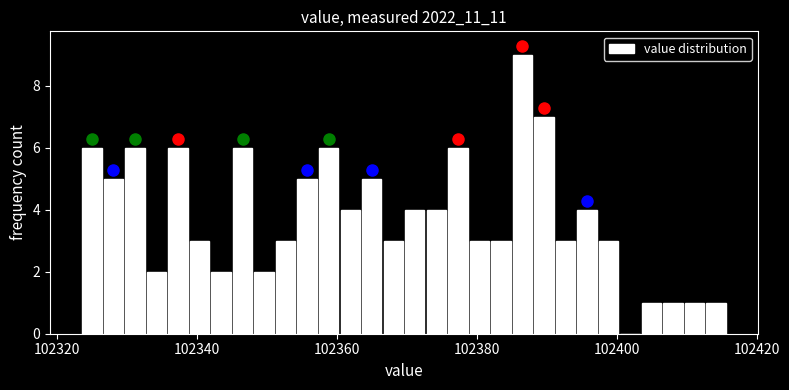

Around what value on the x-axis is the tallest bar? Give the approximate position of its centre, as read against the axis.

102386